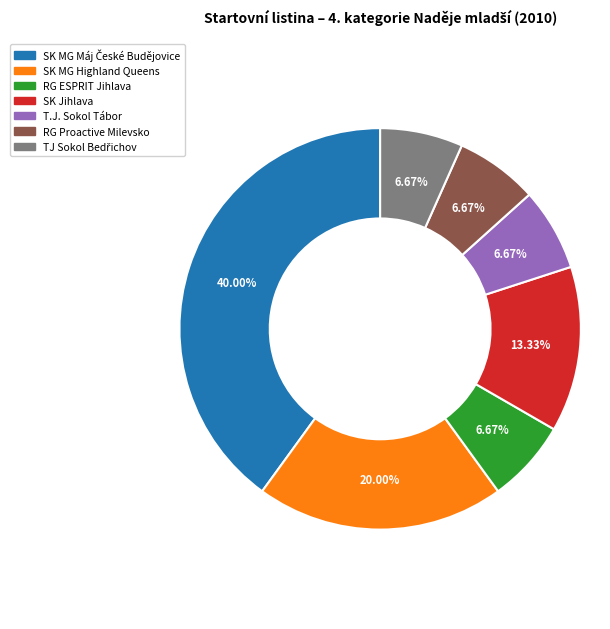

What percentage do T.J. Sokol Tábor and RG ESPRIT Jihlava together represent?

13.3%